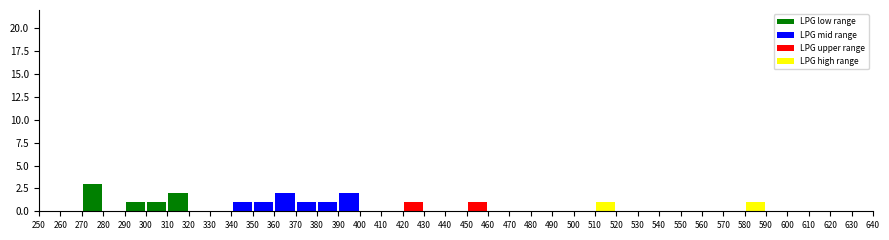

Reading left to right, transcribe this chart: for each stacked bar, give the range it covers on the x-axis and its total height. The values are not printed on the chart, so give them approximately, as read against the axis.

250 to 260: 0
260 to 270: 0
270 to 280: 3
280 to 290: 0
290 to 300: 1
300 to 310: 1
310 to 320: 2
320 to 330: 0
330 to 340: 0
340 to 350: 1
350 to 360: 1
360 to 370: 2
370 to 380: 1
380 to 390: 1
390 to 400: 2
400 to 410: 0
410 to 420: 0
420 to 430: 1
430 to 440: 0
440 to 450: 0
450 to 460: 1
460 to 470: 0
470 to 480: 0
480 to 490: 0
490 to 500: 0
500 to 510: 0
510 to 520: 1
520 to 530: 0
530 to 540: 0
540 to 550: 0
550 to 560: 0
560 to 570: 0
570 to 580: 0
580 to 590: 1
590 to 600: 0
600 to 610: 0
610 to 620: 0
620 to 630: 0
630 to 640: 0